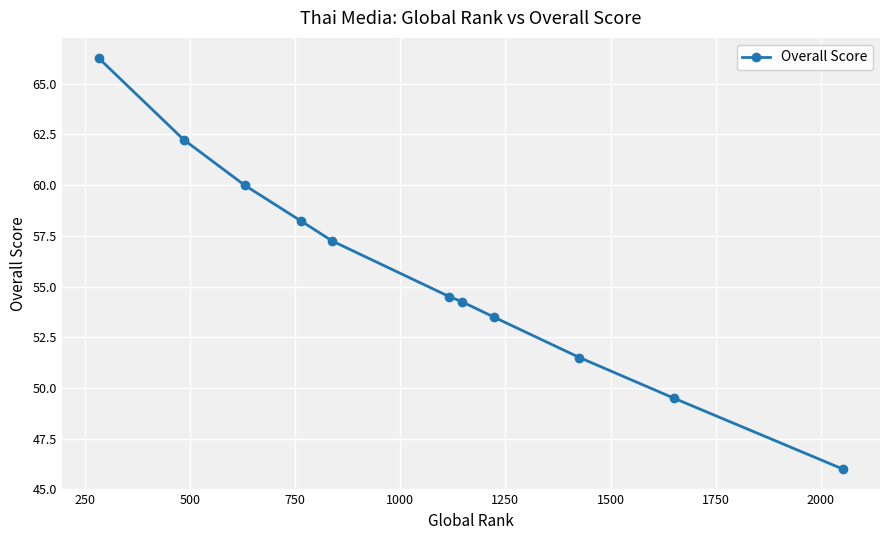

What is the value of the 3rd point from the left?

60.0